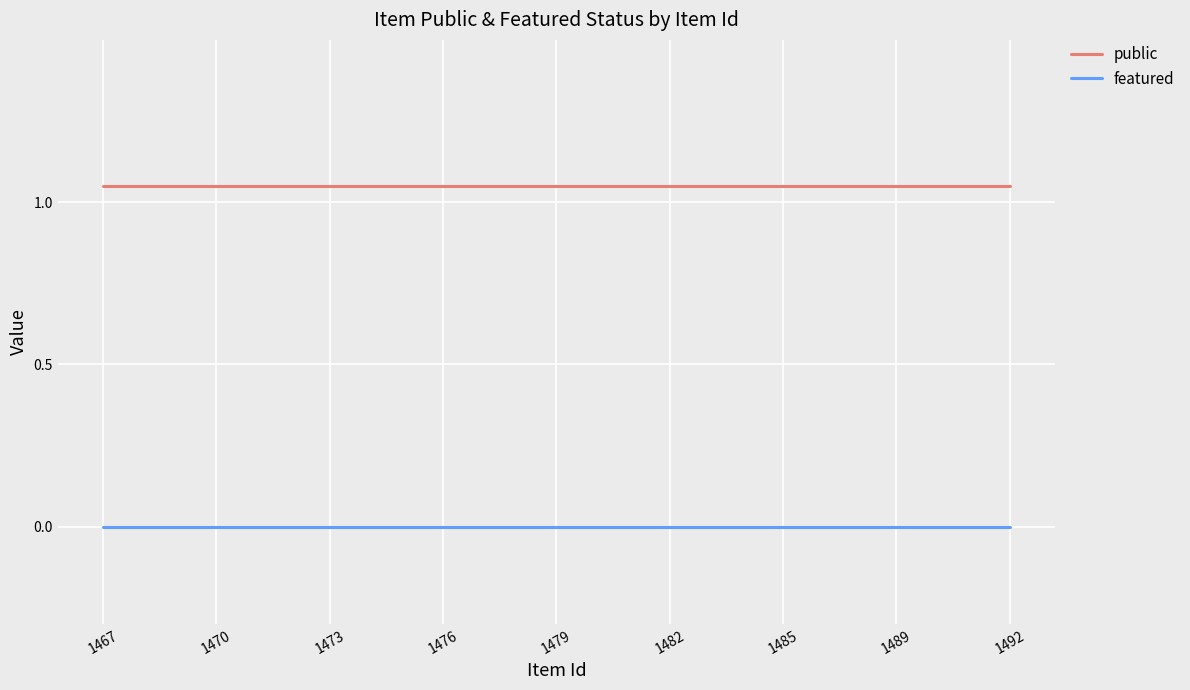

True or false: public and featured intersect in this chart.

False